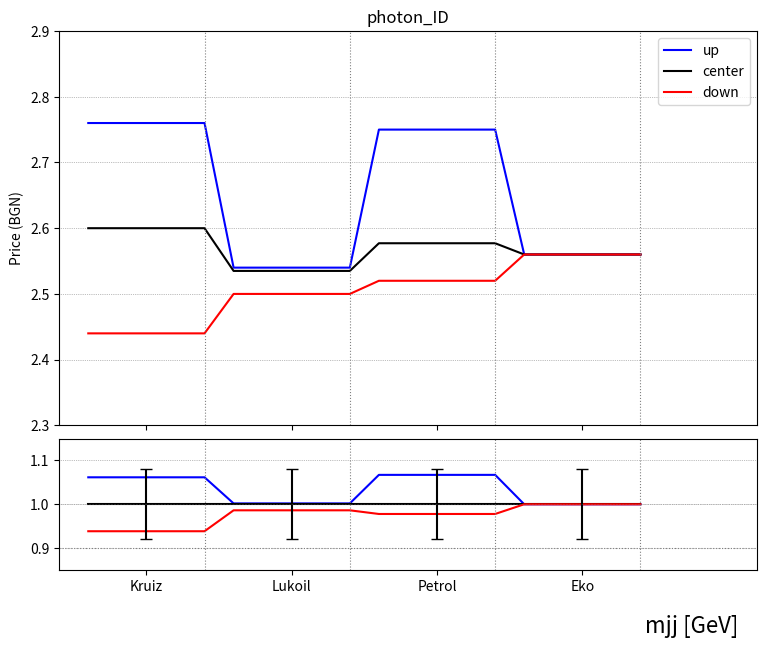

What is the label of the 8th point from the right?

Kruiz